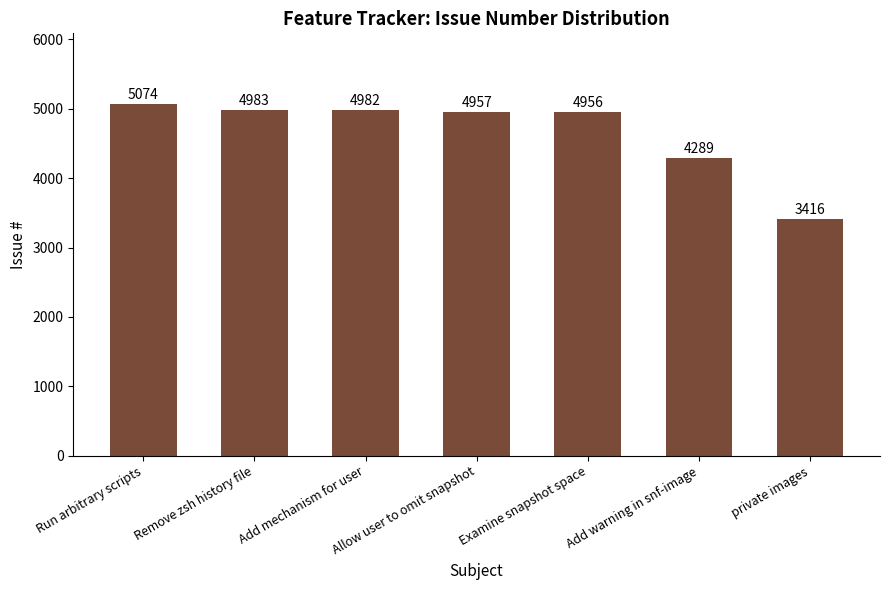

Does the chart contain any negative values?

No